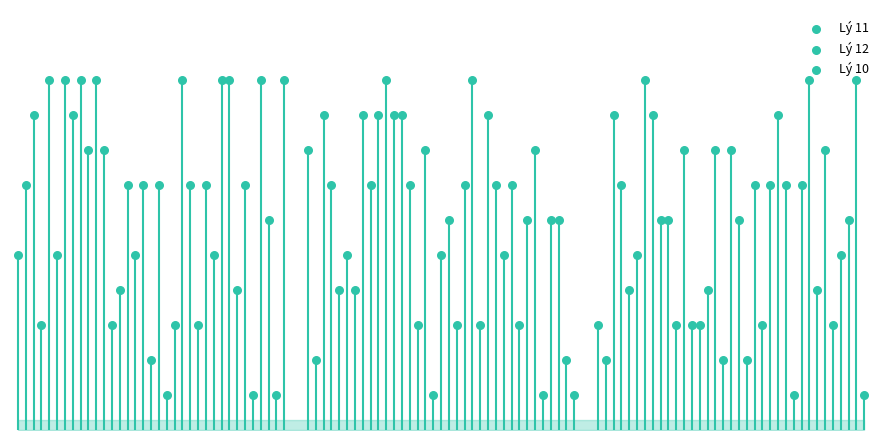

What is the total value across all series at 10?

23